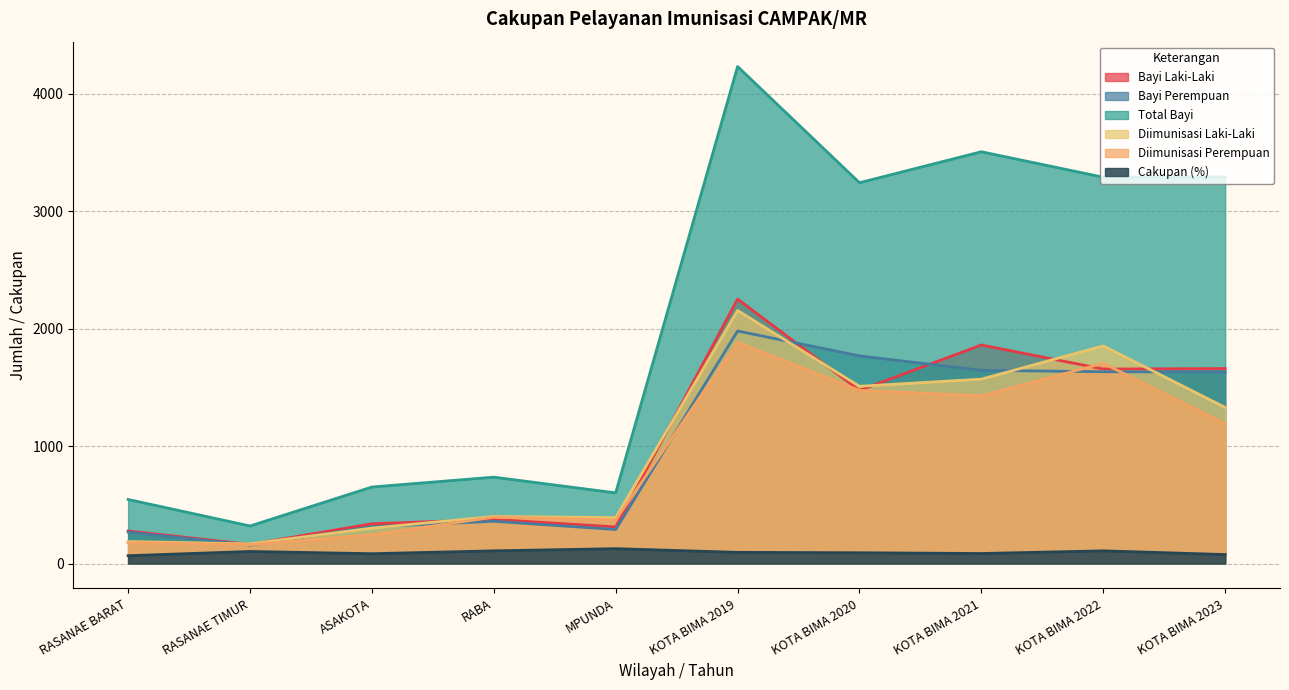

At MPUNDA, list the series in order from smallest to largest.

Cakupan (%), Bayi Perempuan, Bayi Laki-Laki, Diimunisasi Perempuan, Diimunisasi Laki-Laki, Total Bayi